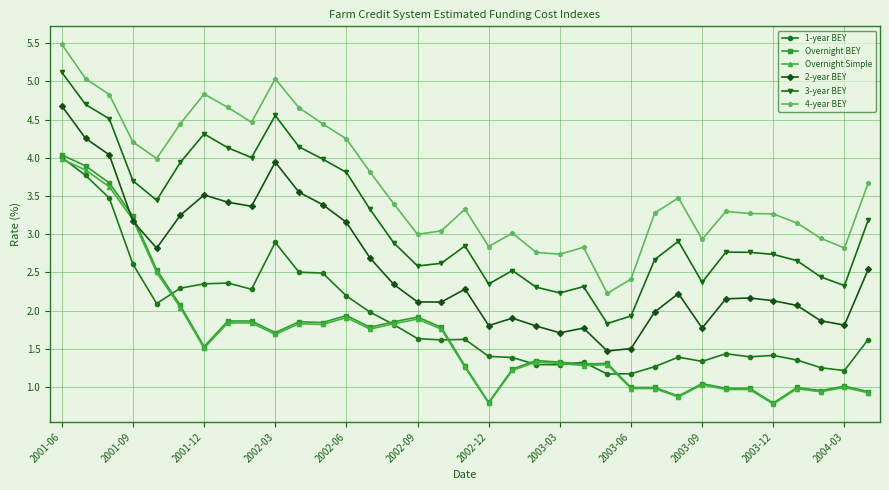

How many series are shown in this chart?

6